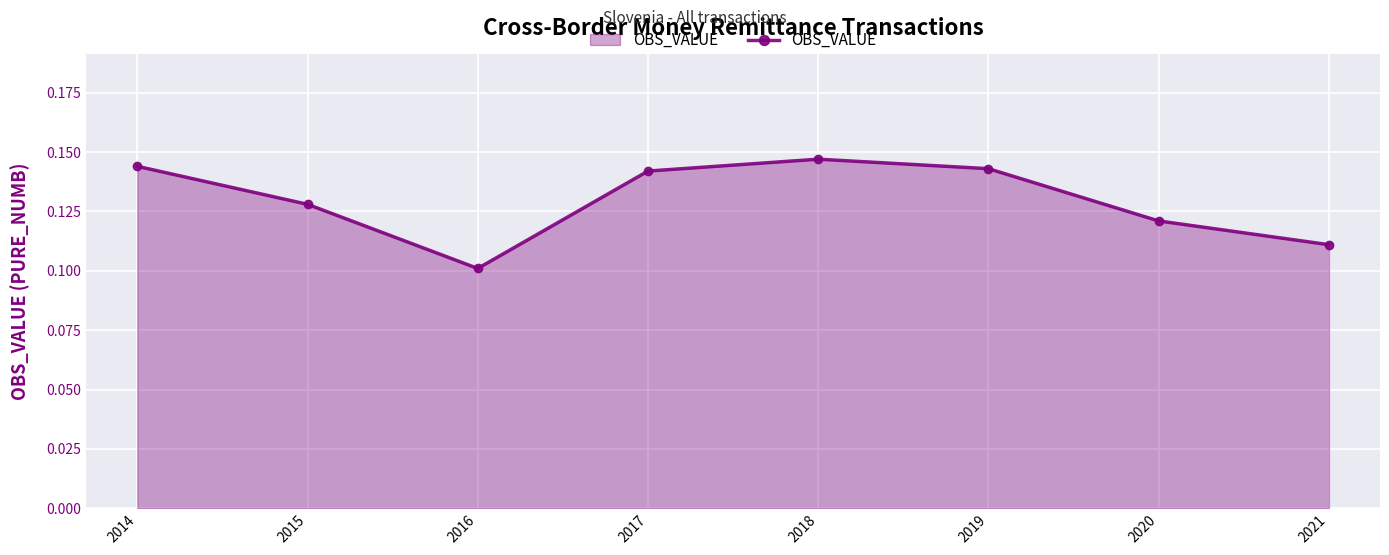

Between 2018 and 2014, which is larger?

2018